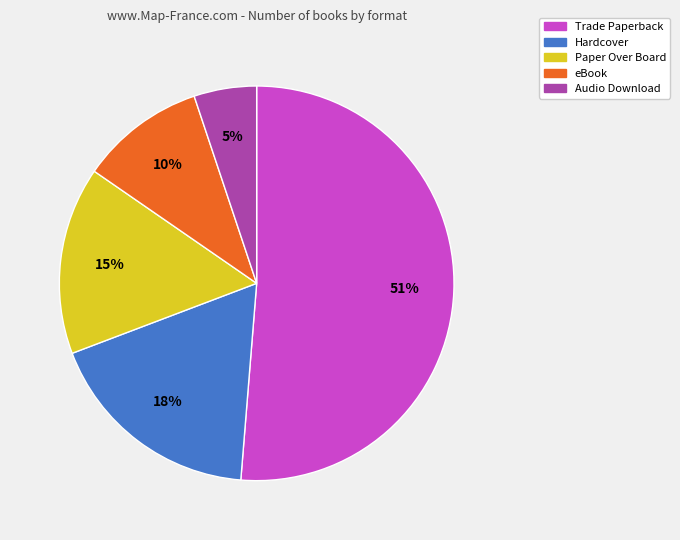

Rank the categories by value from lowest to highest.

Audio Download, eBook, Paper Over Board, Hardcover, Trade Paperback